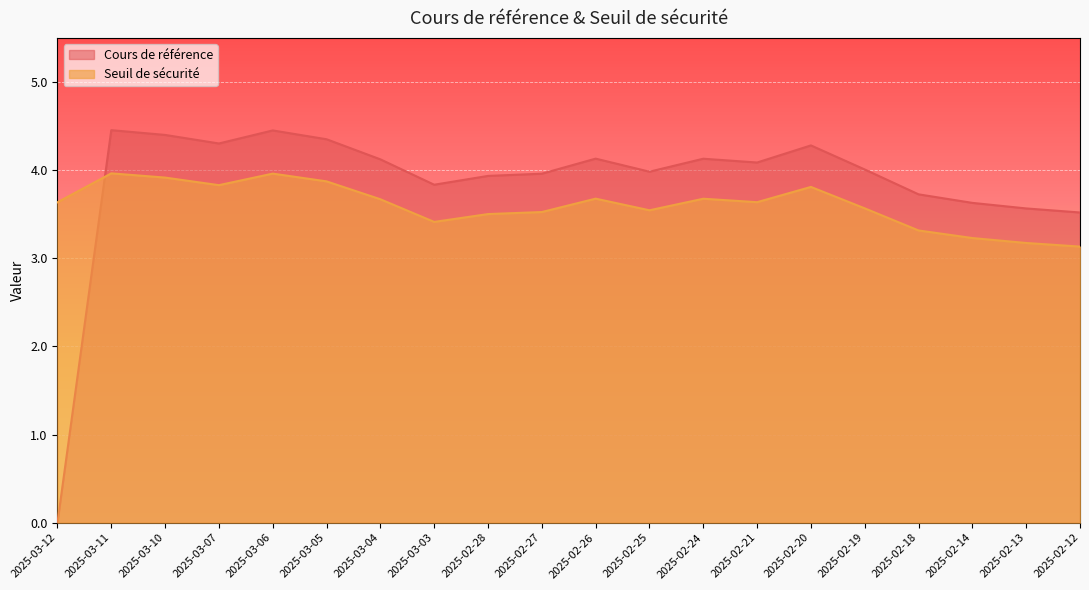

Reading left to right, transcribe all the data shown in this chart.

Cours de référence: 0.0	4.5	4.4	4.3	4.5	4.3	4.1	3.8	3.9	4.0	4.1	4.0	4.1	4.1	4.3	4.0	3.7	3.6	3.6	3.5
Seuil de sécurité: 3.6	4.0	3.9	3.8	4.0	3.9	3.7	3.4	3.5	3.5	3.7	3.5	3.7	3.6	3.8	3.6	3.3	3.2	3.2	3.1